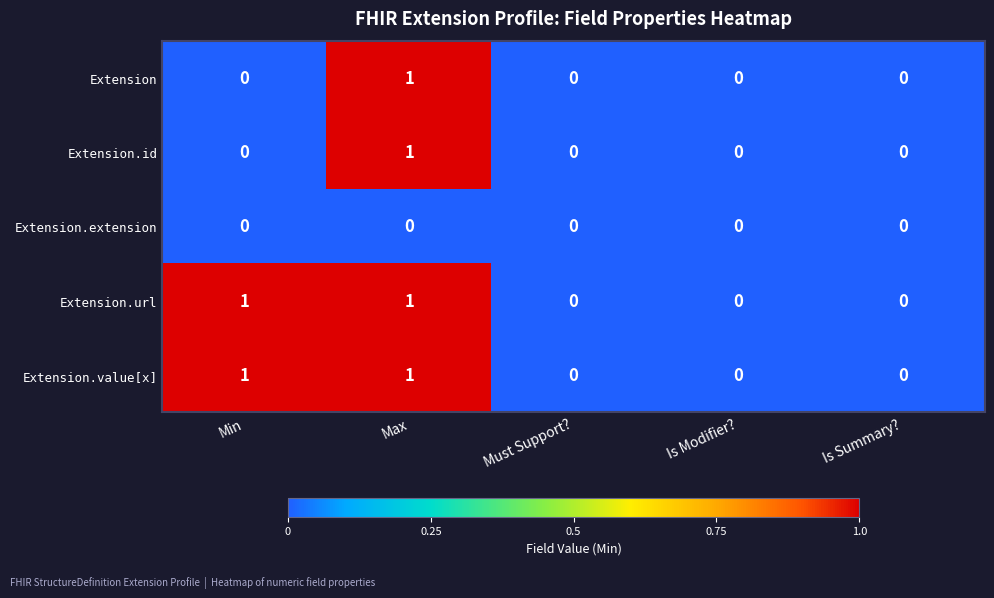

At which label does Extension reach its peak?

Max